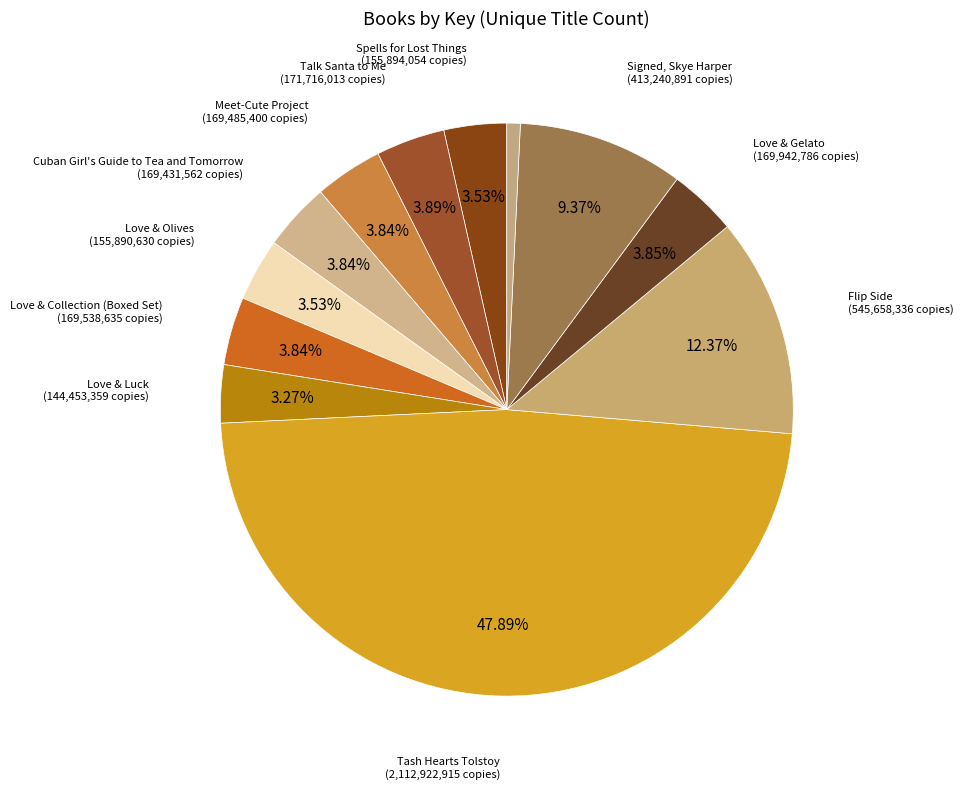

Which slice is the largest?

Tash Hearts Tolstoy